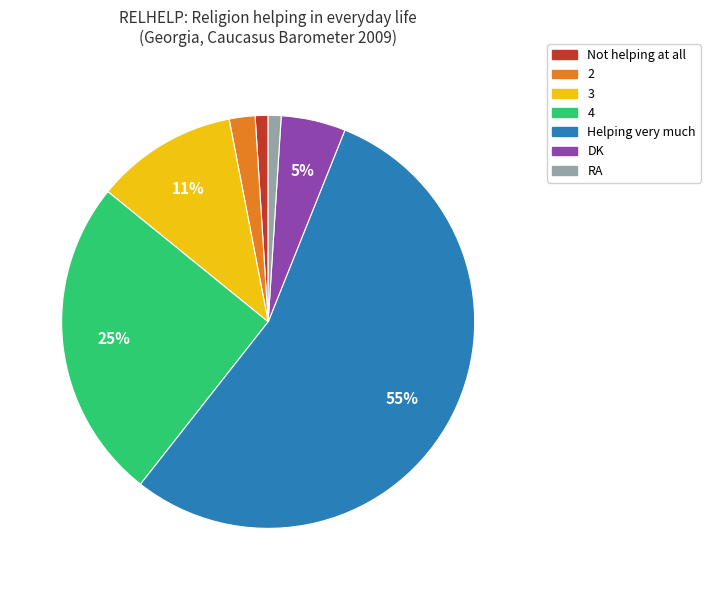

True or false: 4 accounts for 36% of the total.

False